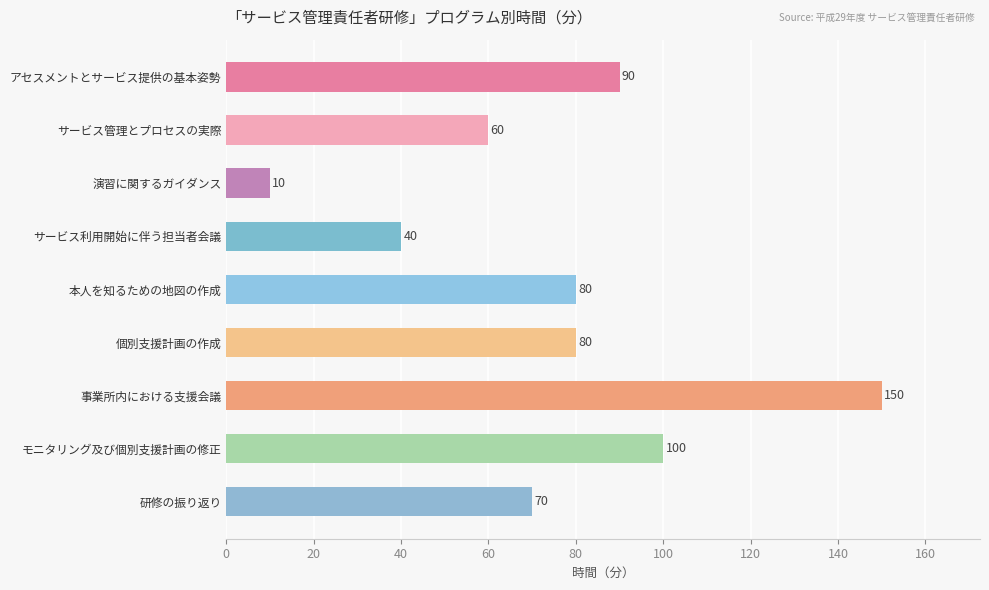

What is the change in value from 本人を知るための地図の作成 to 研修の振り返り?

-10